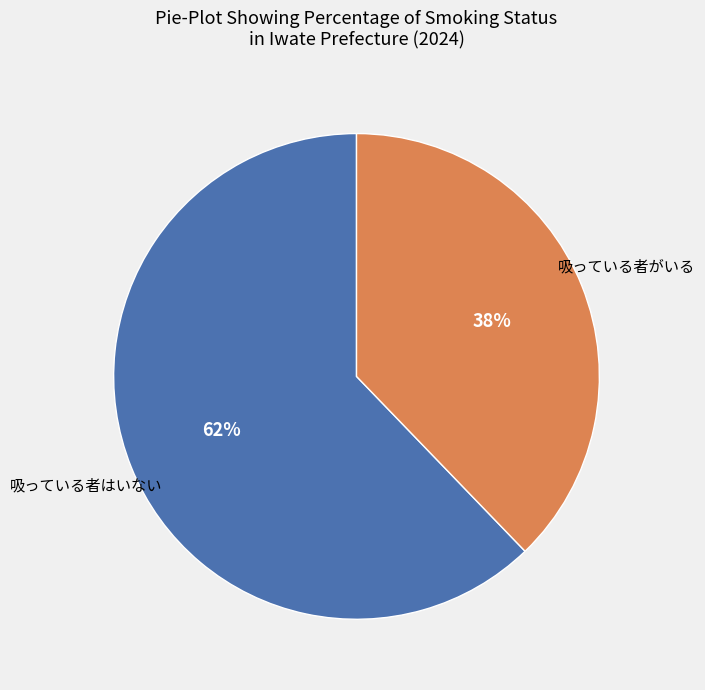

How many slices are in this pie chart?

2